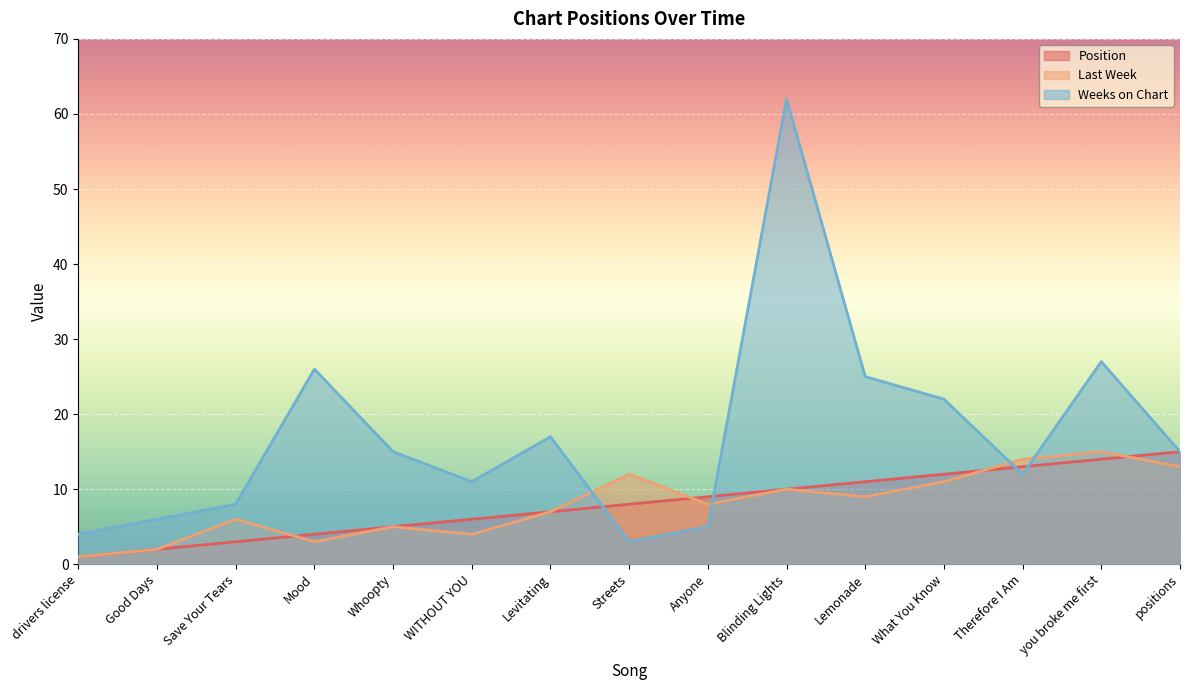

What is the value of the Last Week point at the 13th from the left?

14